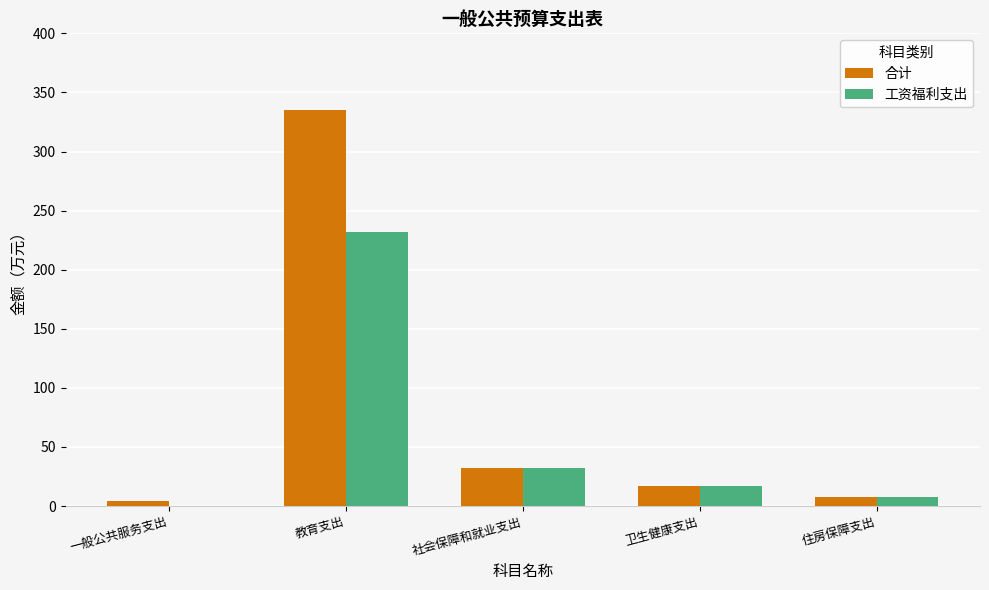

Which series changed the most between 教育支出 and 住房保障支出?

合计